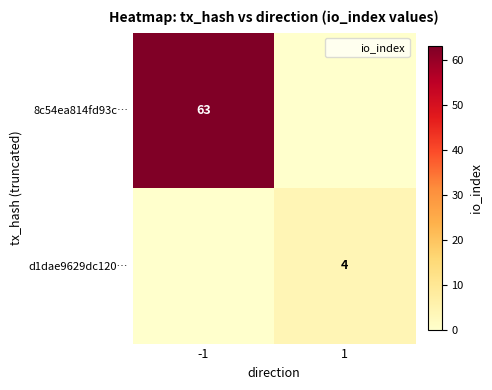

Between -1 and 1, which is larger?

-1